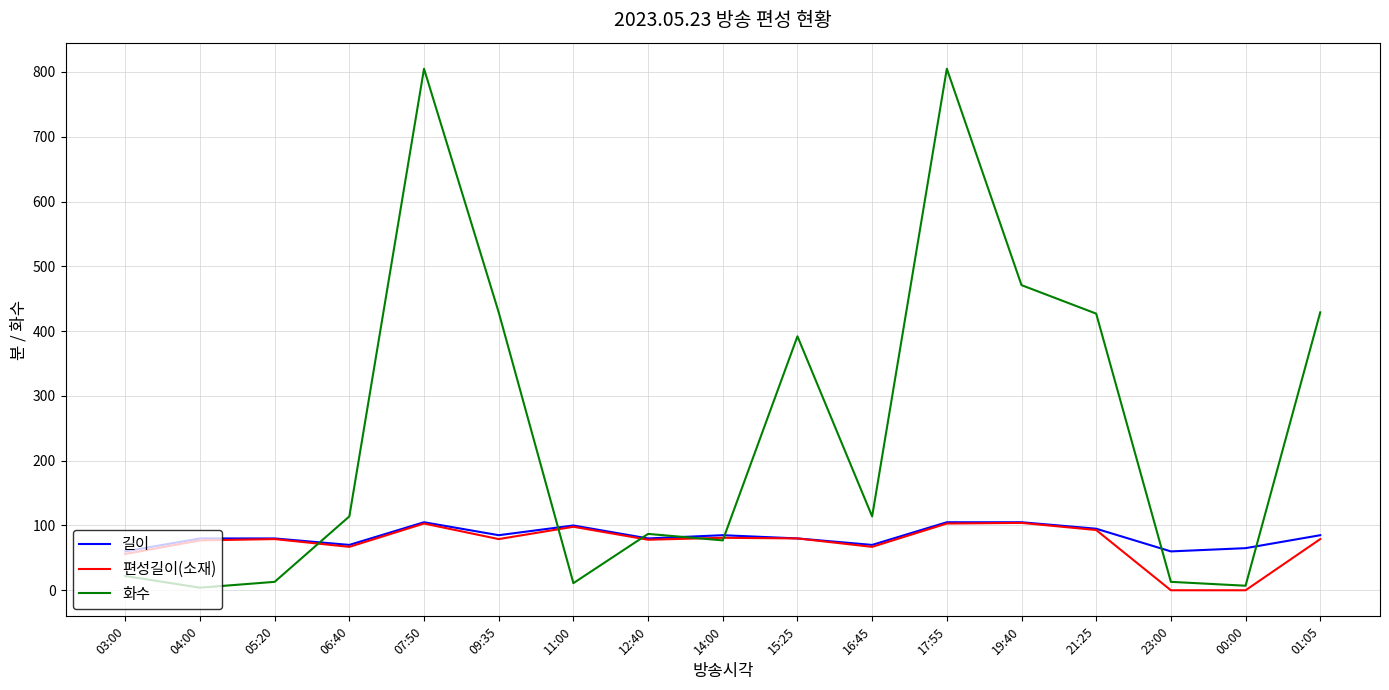

Does the chart have visible grid lines?

Yes